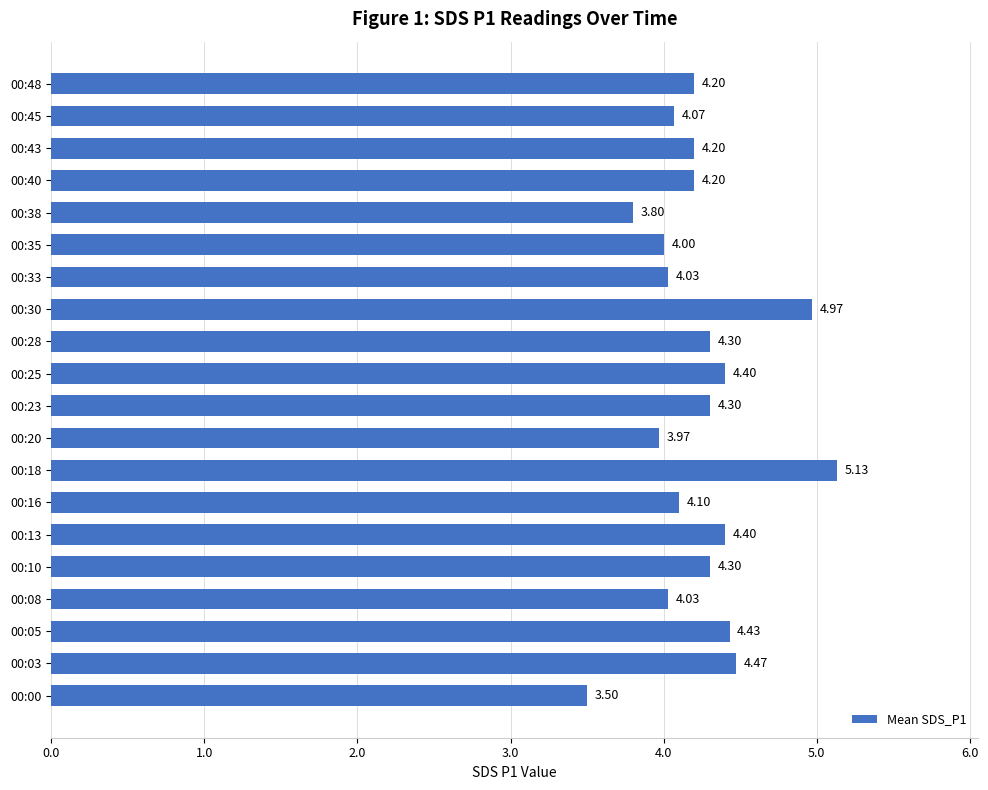

What is the difference between the maximum and second lowest values?

1.3